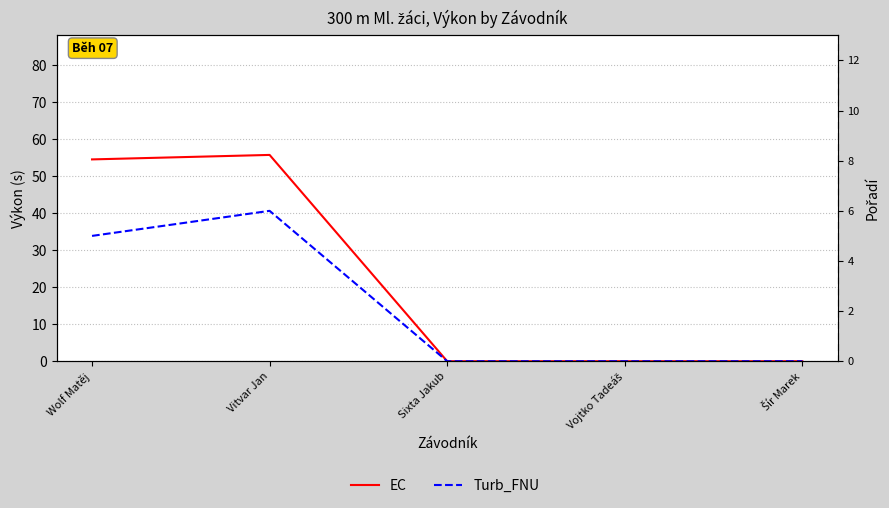

At which label is EC closest to 27?

Sixta Jakub